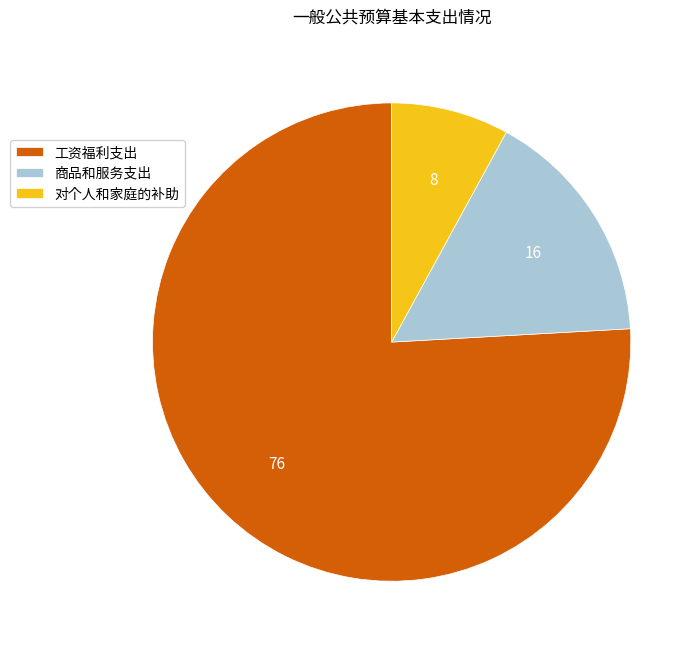

Is 对个人和家庭的补助 the majority of the pie?

No